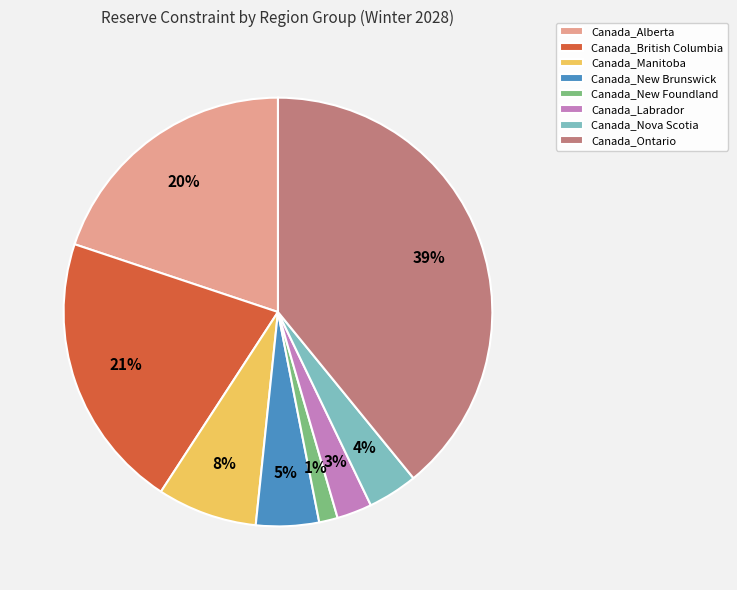

To the nearest percent, what percentage of the pie is Canada_Ontario?

39%